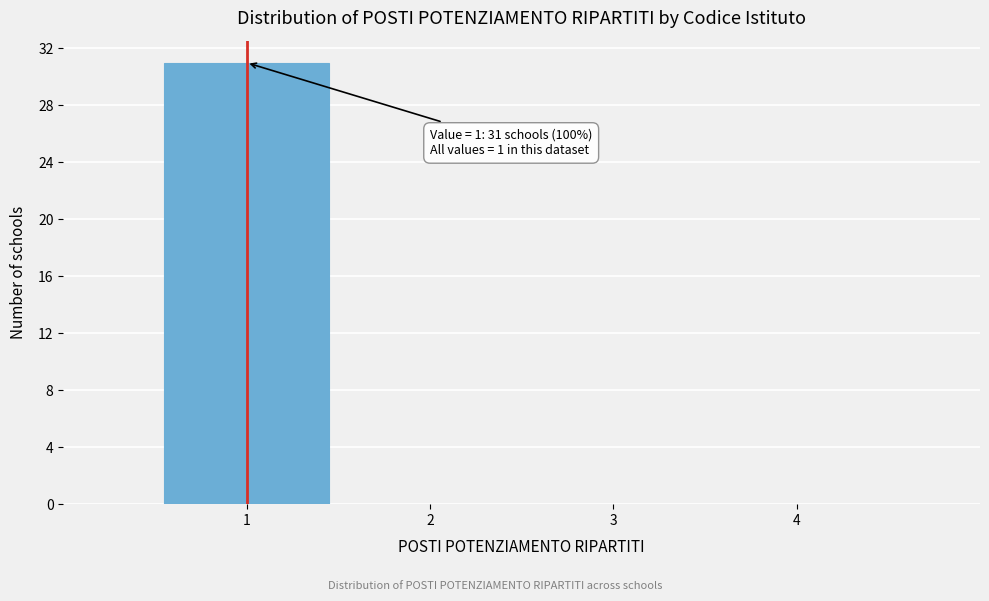

Over which range of the x-axis is the bar tallest?

0.5 to 1.5